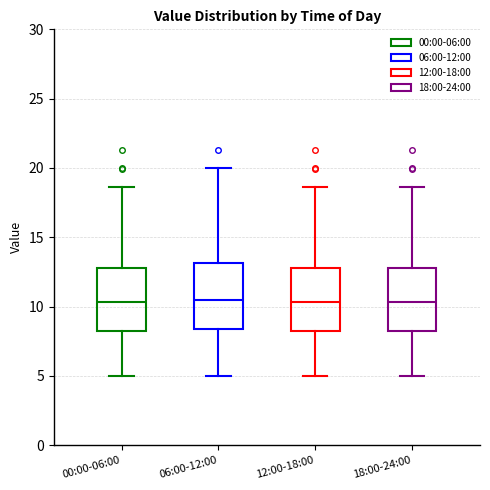

Reading left to right, transcribe this box plot: for each box, give where its median line is, the range the box spans, and where its two whiskers end, as read against the y-axis. The values are not printed on the chart, so give them approximately, as read against the axis.

00:00-06:00: median 10.5, box 8.5 to 13.0, whiskers 5.0 to 18.5
06:00-12:00: median 10.5, box 8.5 to 13.0, whiskers 5.0 to 20.0
12:00-18:00: median 10.5, box 8.5 to 13.0, whiskers 5.0 to 18.5
18:00-24:00: median 10.5, box 8.5 to 13.0, whiskers 5.0 to 18.5